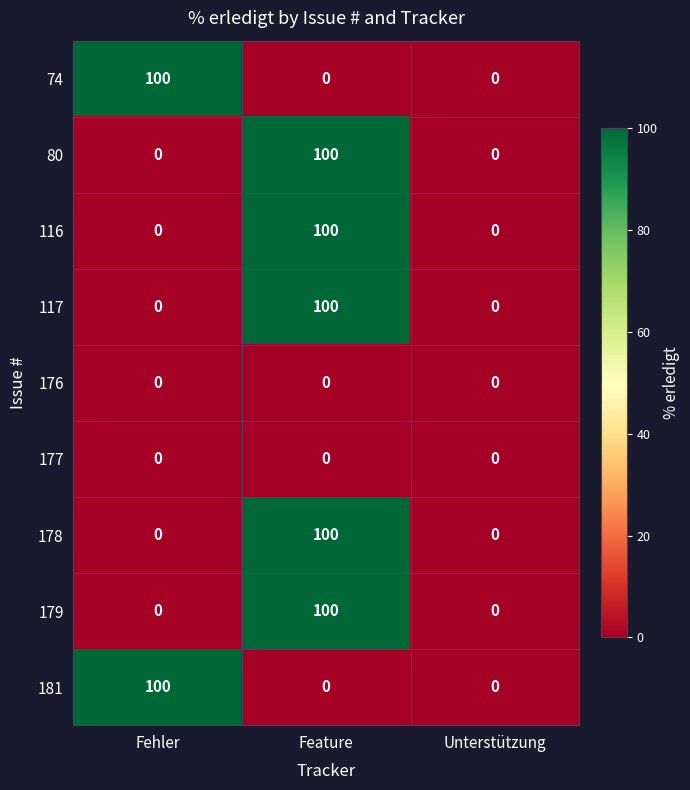

The 74 series shows 0 at Feature. True or false?

True